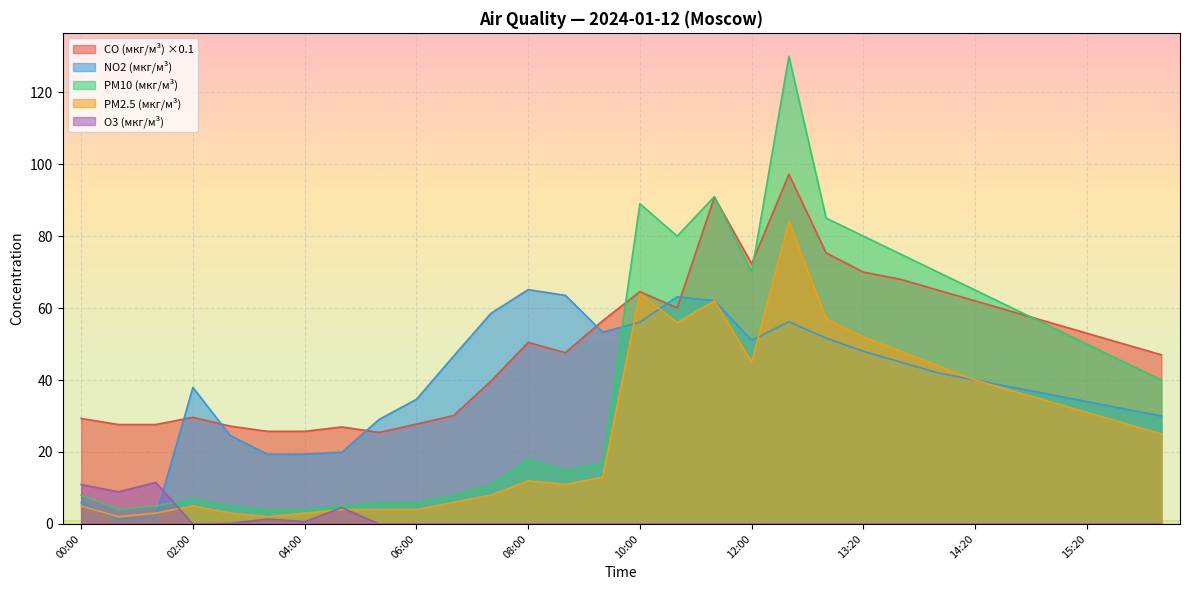

How many lines are shown in the chart?

5